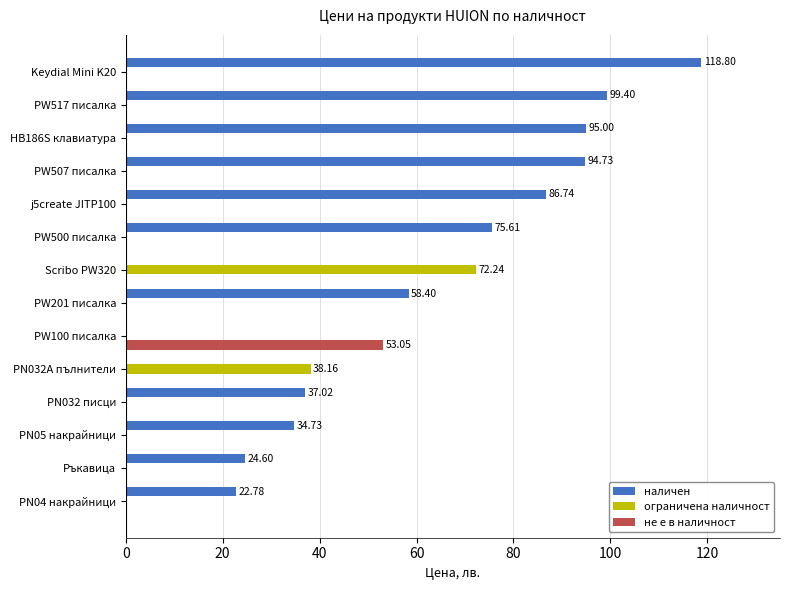

Between PN032A пълнители and PW201 писалка, which series saw the biggest shift?

наличен